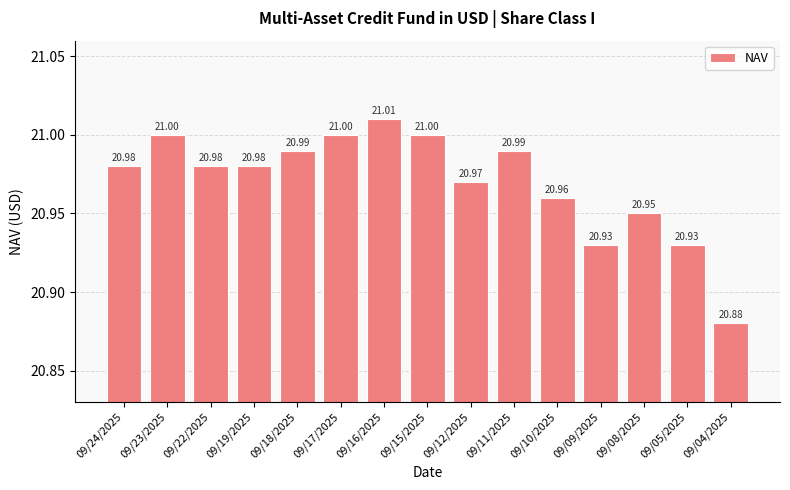

Where is the data nearest to the value 20?

09/04/2025